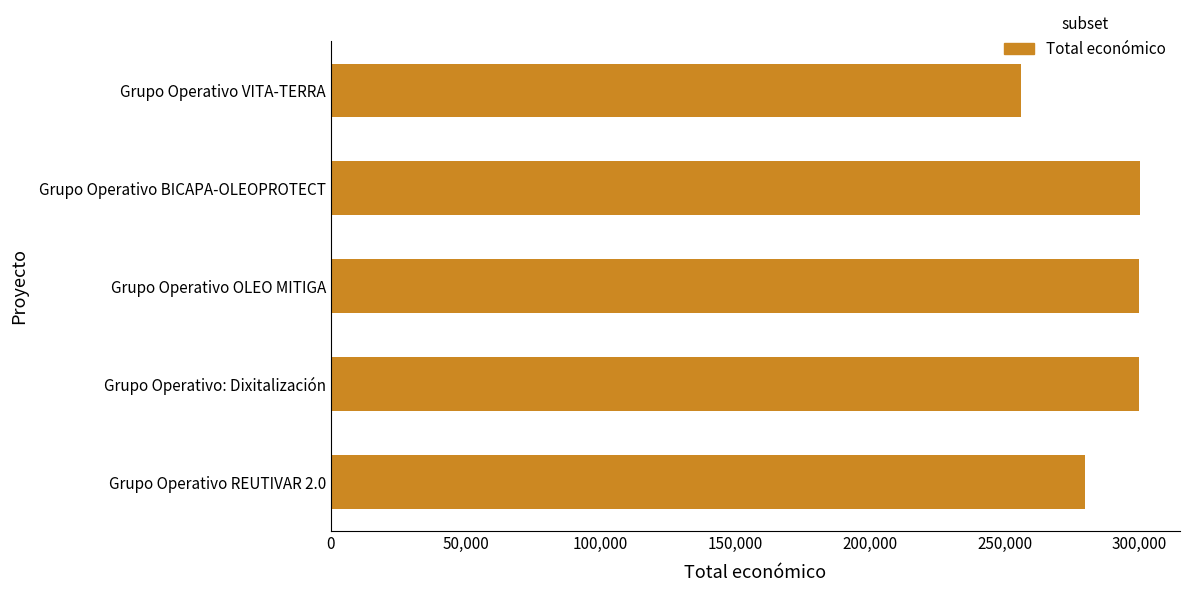

What value does the data have at Grupo Operativo: Dixitalización, to the nearest 100?

299900